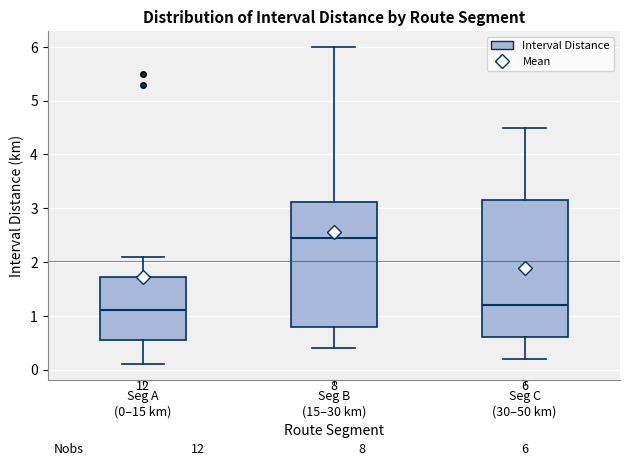

Which box has the highest median line?

Seg B (15–30 km)